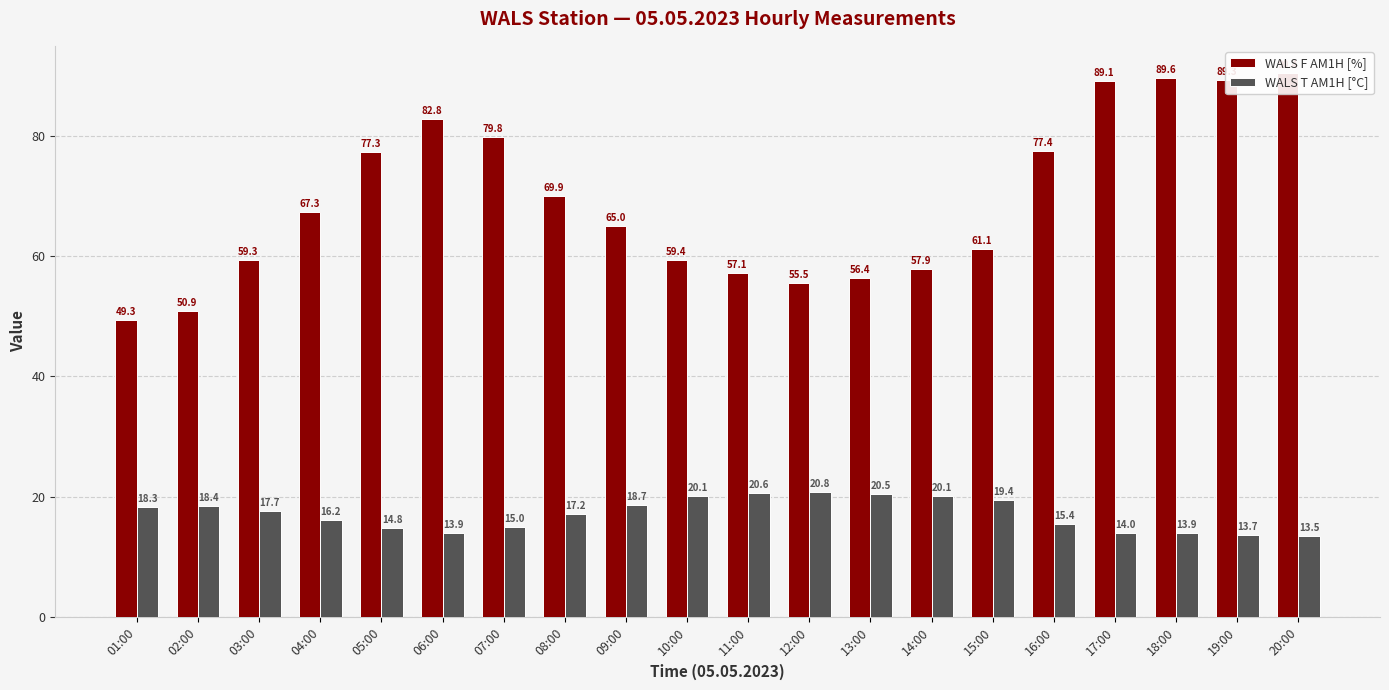

Reading left to right, list all the values displayed in this chart.

WALS F AM1H [%]: 49.3	50.9	59.3	67.3	77.3	82.8	79.8	69.9	65.0	59.4	57.1	55.5	56.4	57.9	61.1	77.4	89.1	89.6	89.3	90.4
WALS T AM1H [°C]: 18.3	18.4	17.7	16.2	14.8	13.9	15.0	17.2	18.7	20.1	20.6	20.8	20.5	20.1	19.4	15.4	14.0	13.9	13.7	13.5